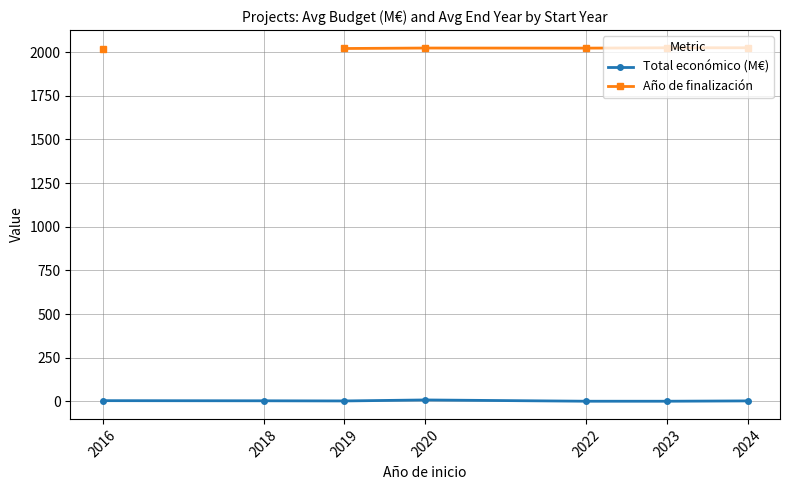

List the series in order of their peak value, lowest first.

Total económico (M€), Año de finalización